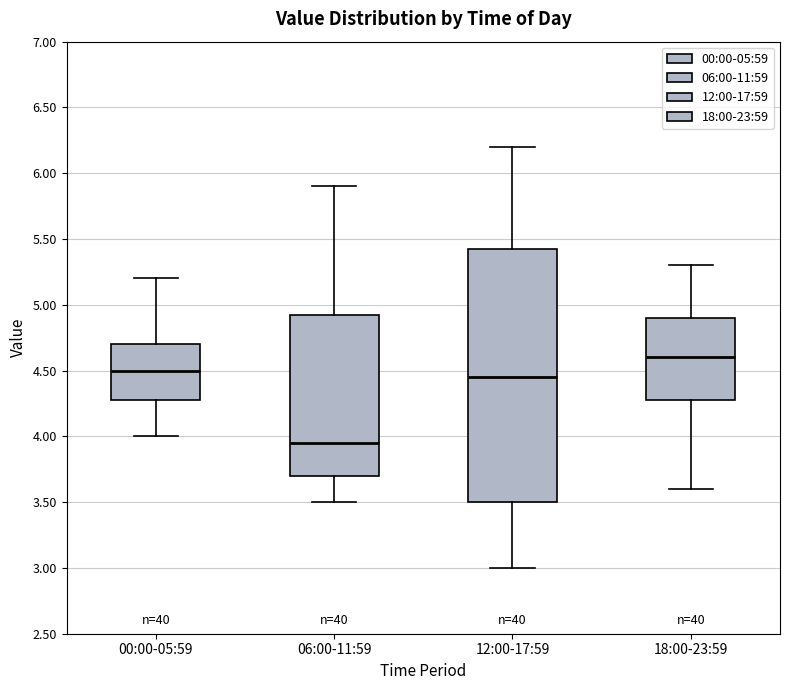

Which box is the tallest, from its lower edge to its upper edge?

12:00-17:59